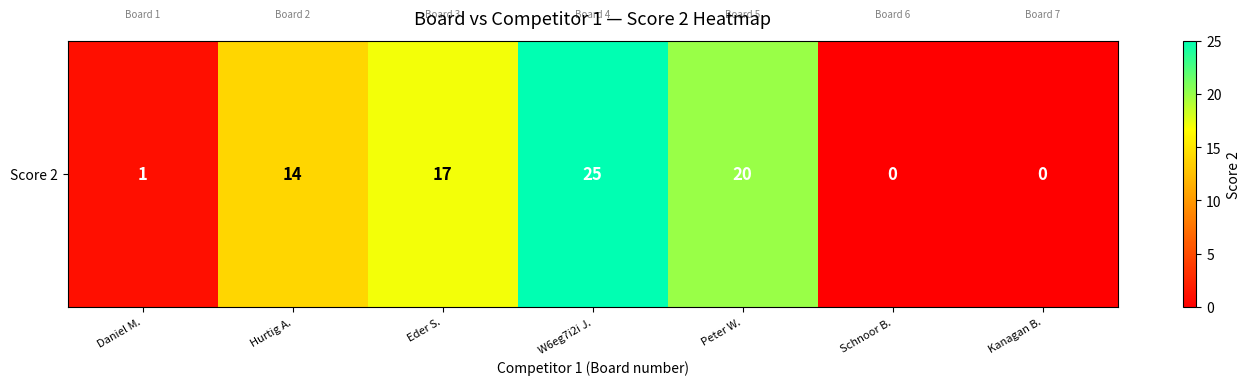

Reading left to right, extract all data points from this chart.

1	14	17	25	20	0	0